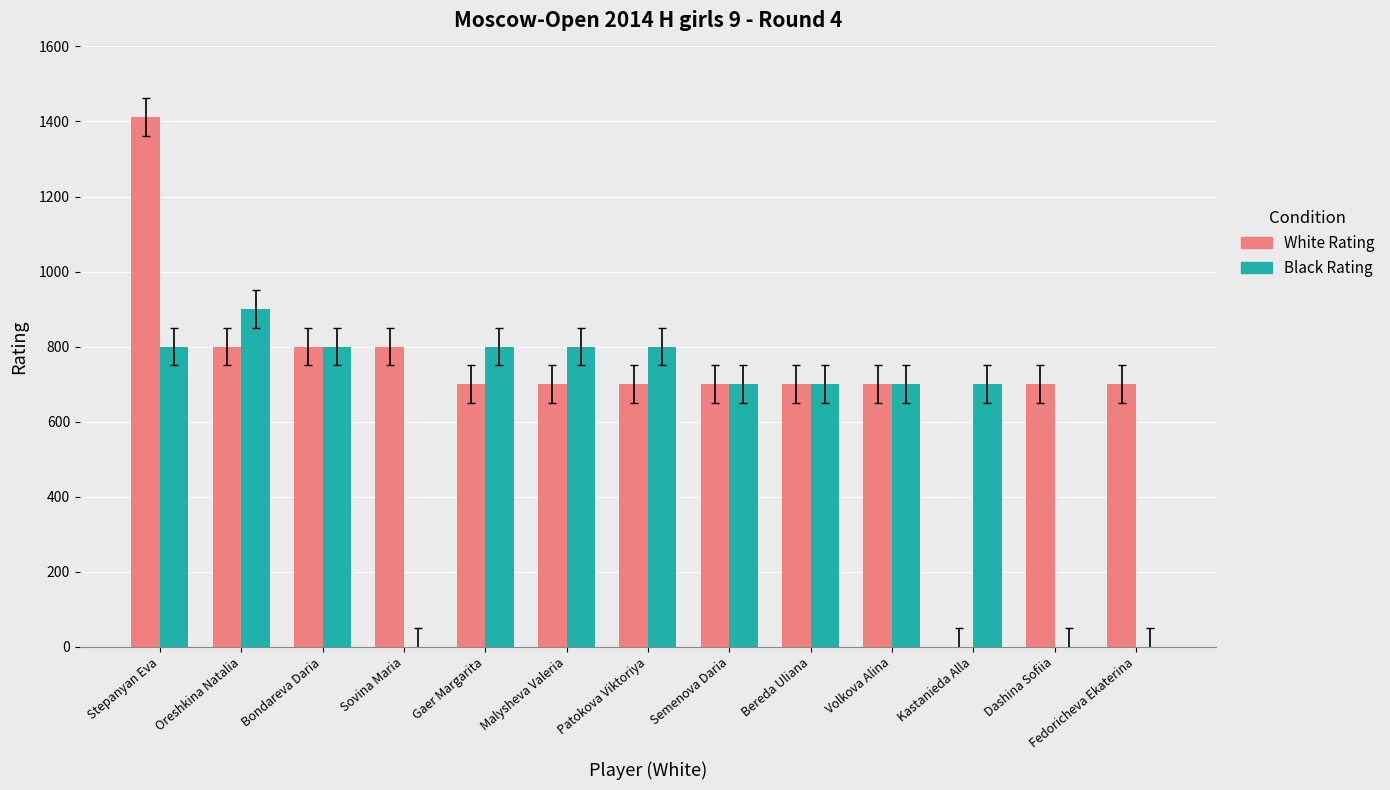

Is it true that Black Rating equals 800 at Stepanyan Eva?

True